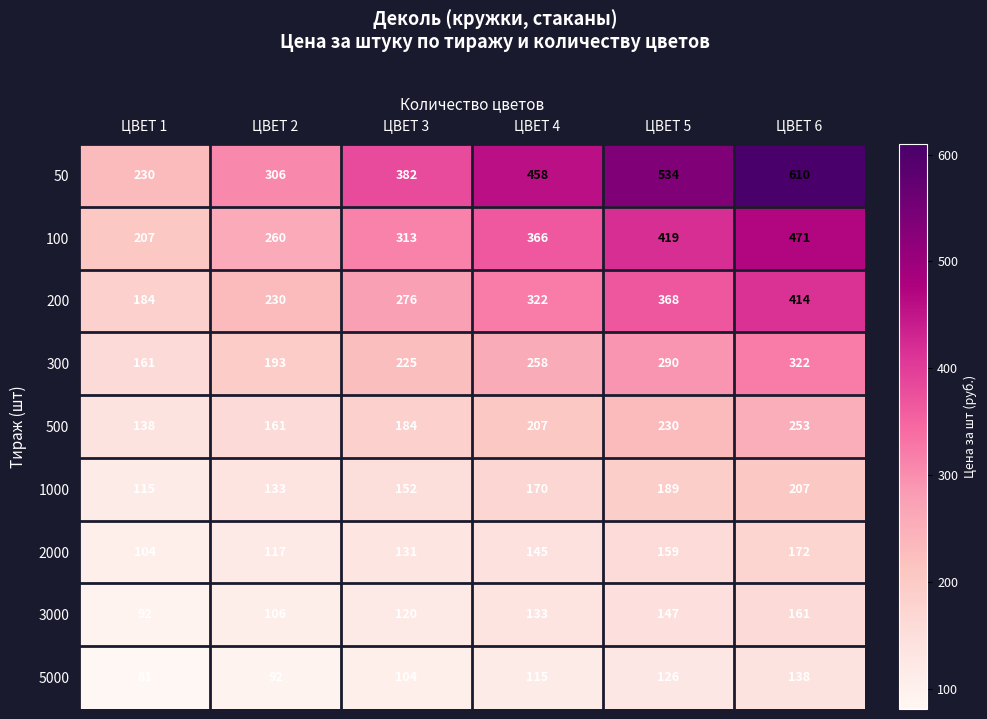

What is the minimum value shown in the chart?

81